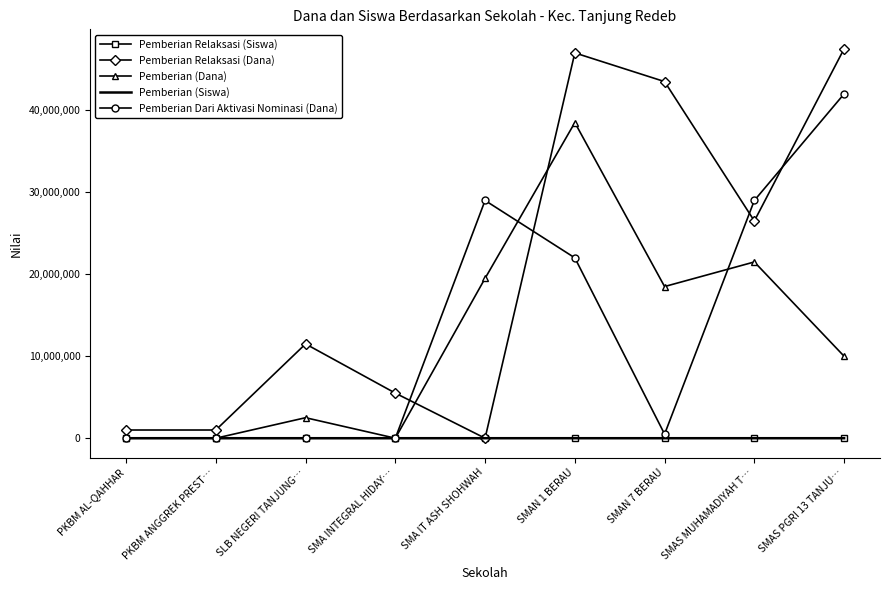

The value of Pemberian (Dana) at SMA IT ASH SHOHWAH is 6092063. True or false?

False